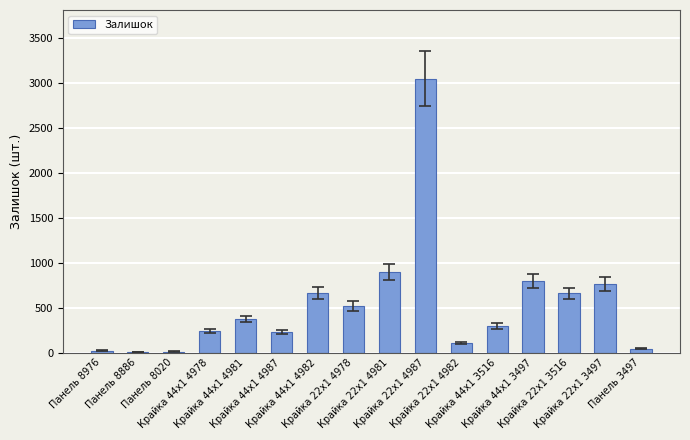

Rank the categories by value from highest to lowest.

Крайка 22x1 4987, Крайка 22x1 4981, Крайка 44x1 3497, Крайка 22x1 3497, Крайка 44x1 4982, Крайка 22x1 3516, Крайка 22x1 4978, Крайка 44x1 4981, Крайка 44x1 3516, Крайка 44x1 4978, Крайка 44x1 4987, Крайка 22x1 4982, Панель 3497, Панель 8976, Панель 8020, Панель 8886